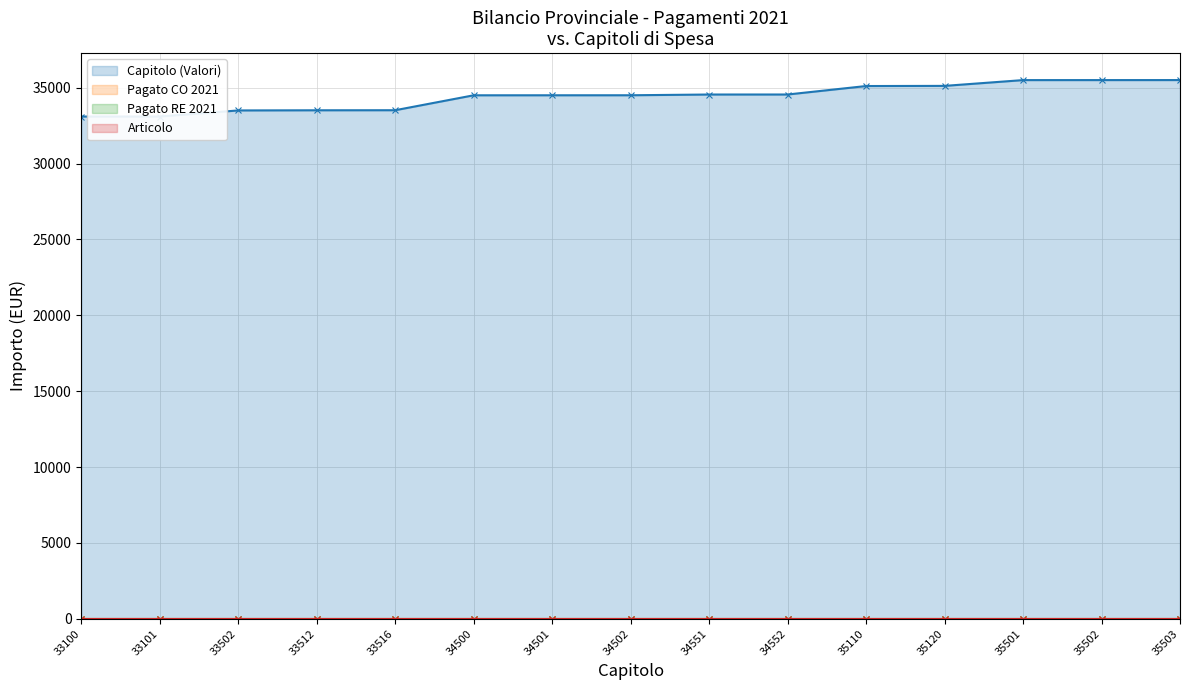

True or false: Capitolo (cumulative) and Pagato RE 2021 intersect in this chart.

False